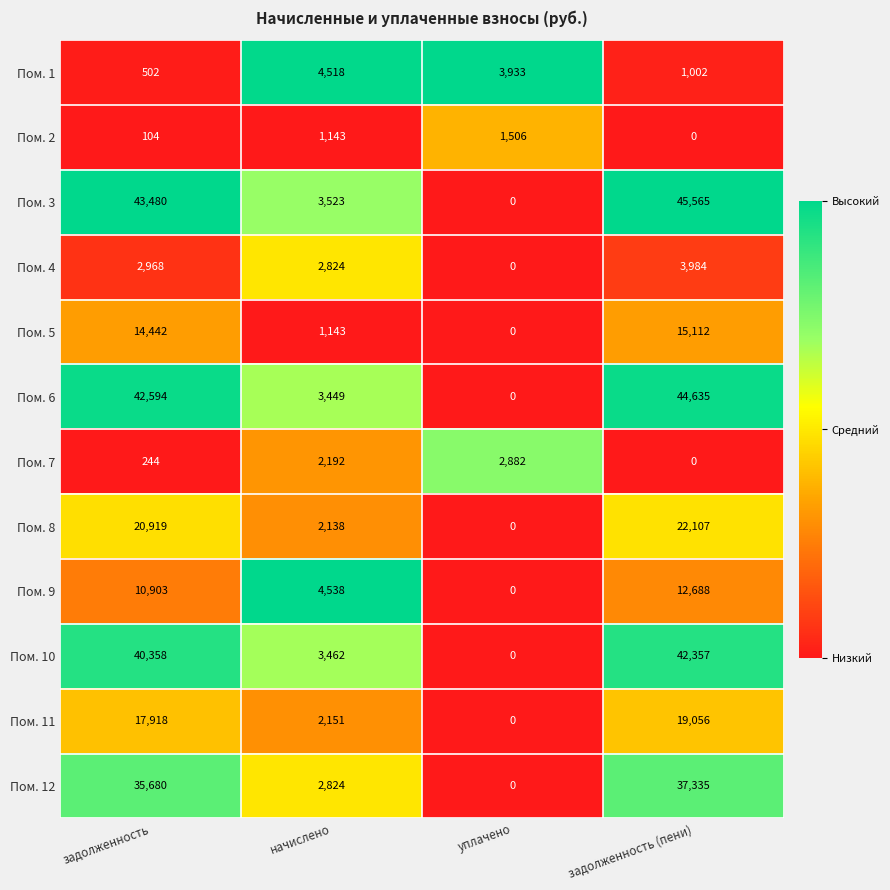

Is it true that Пом. 5 equals 14442 at задолженность?

True